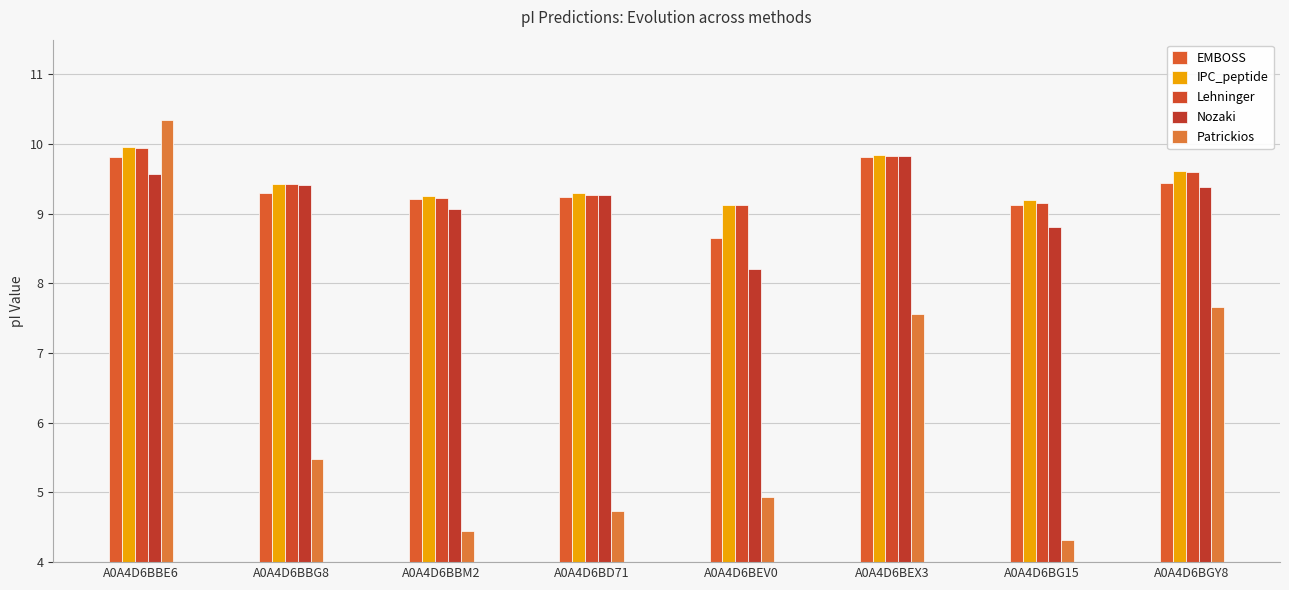

What is the value of the EMBOSS bar at the 2nd from the left?

9.3